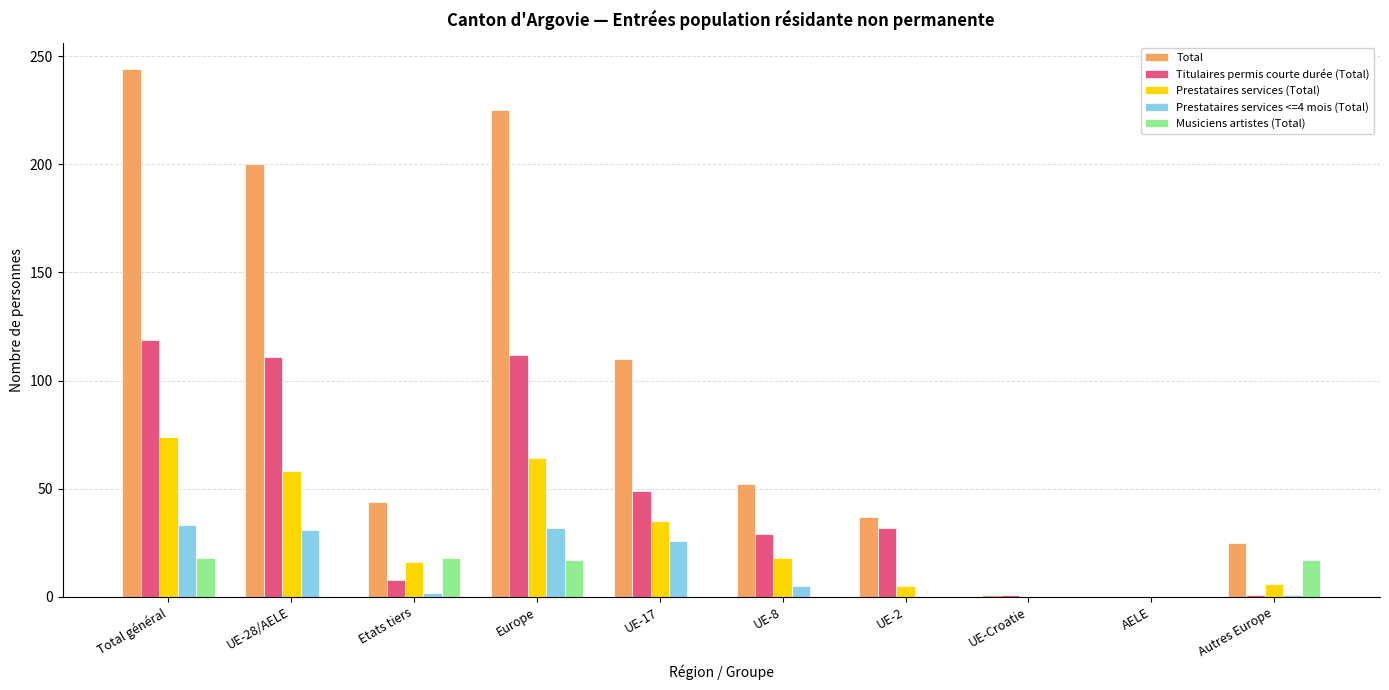

What is the total value across all series at Autres Europe?

50